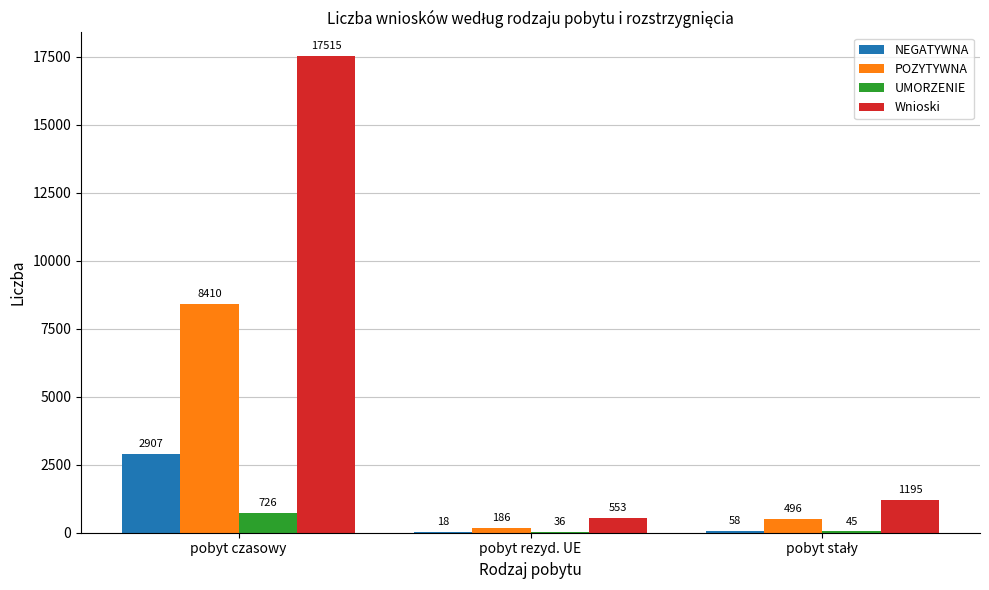

Which category has the highest value in the Wnioski series?

pobyt czasowy